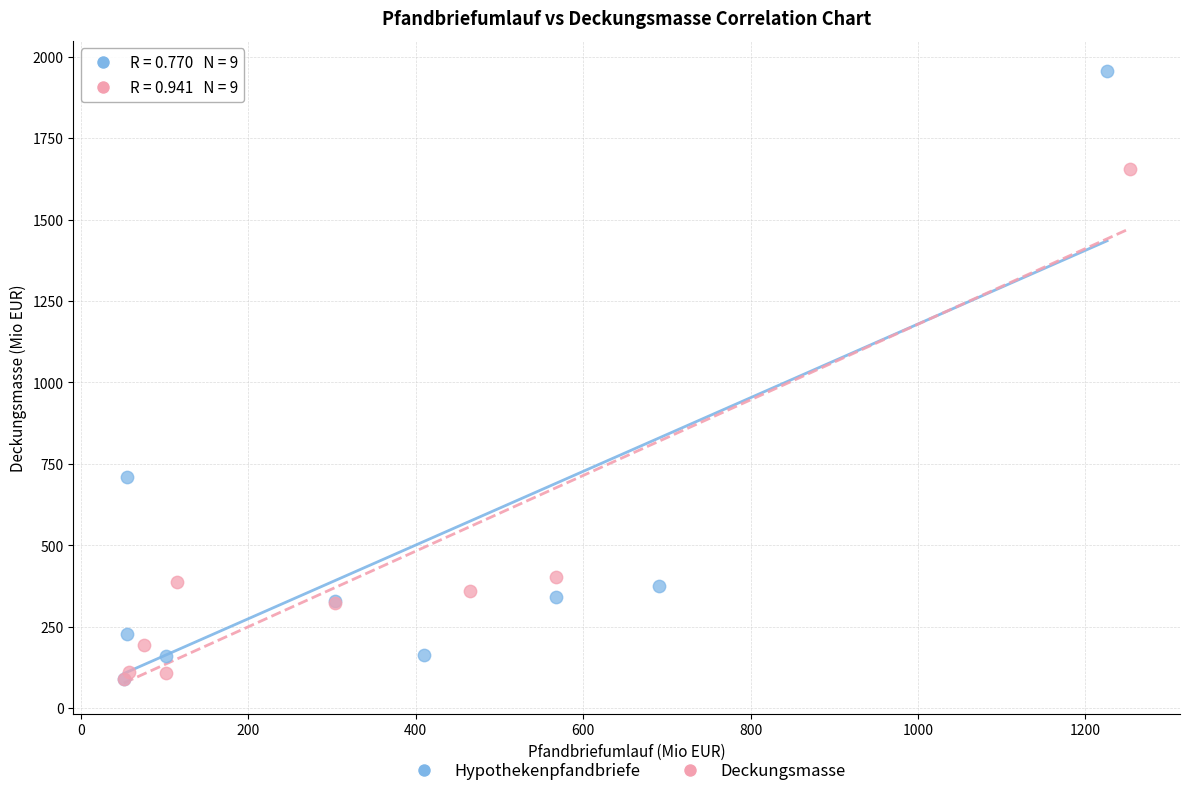

Which series has the widest spread of Y values?

Hypothekenpfandbriefe